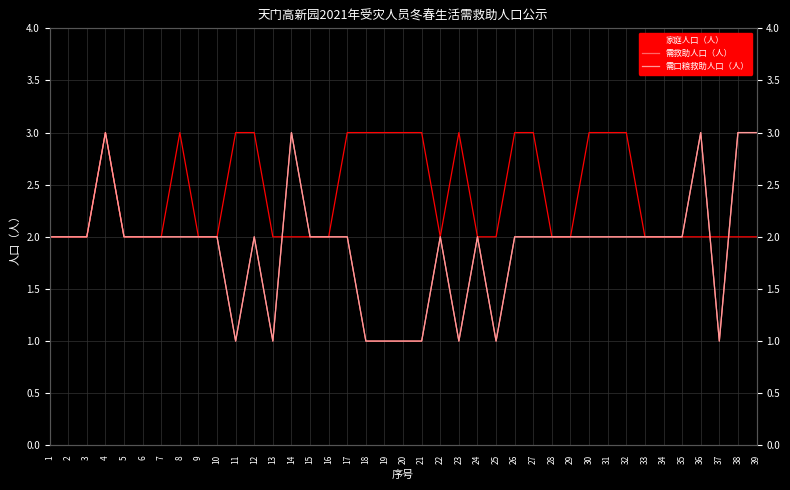

At which label does 家庭人口（人） reach its minimum?

1